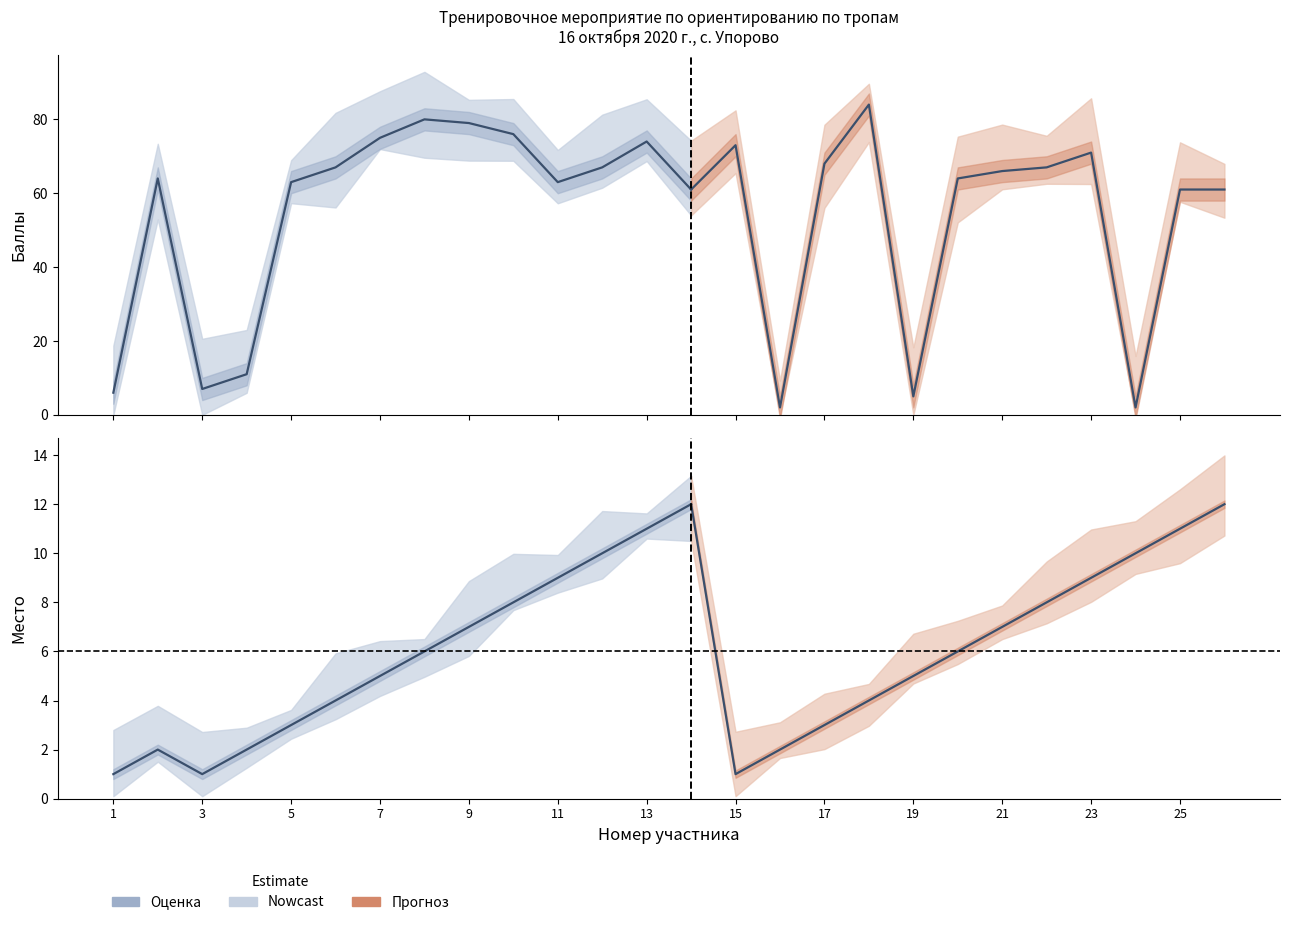

Which series has the widest spread of values?

Баллы (Оценка)